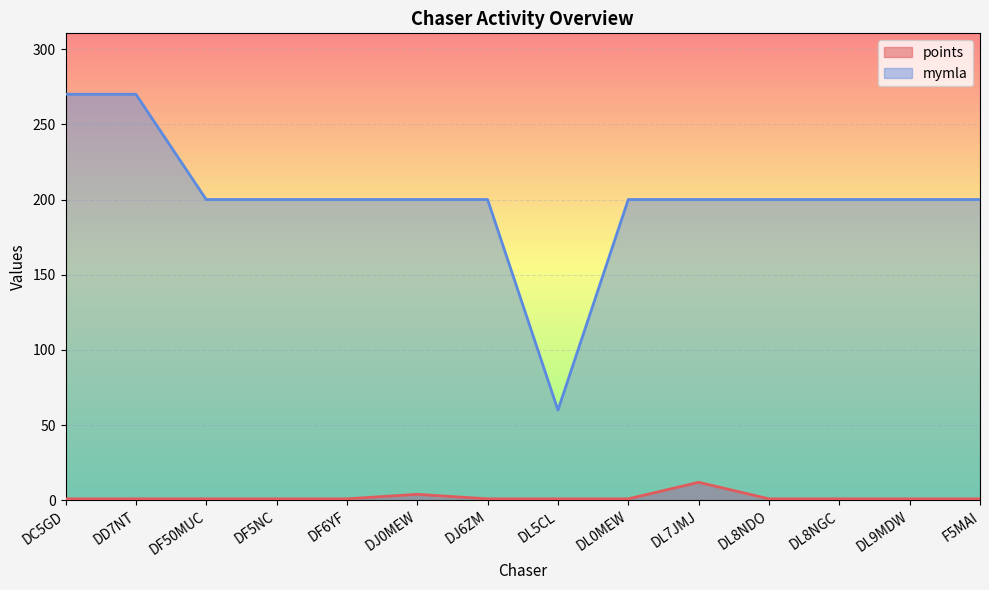

Reading left to right, extract all data points from this chart.

points: 1	1	1	1	1	4	1	1	1	12	1	1	1	1
mymla: 270	270	200	200	200	200	200	60	200	200	200	200	200	200